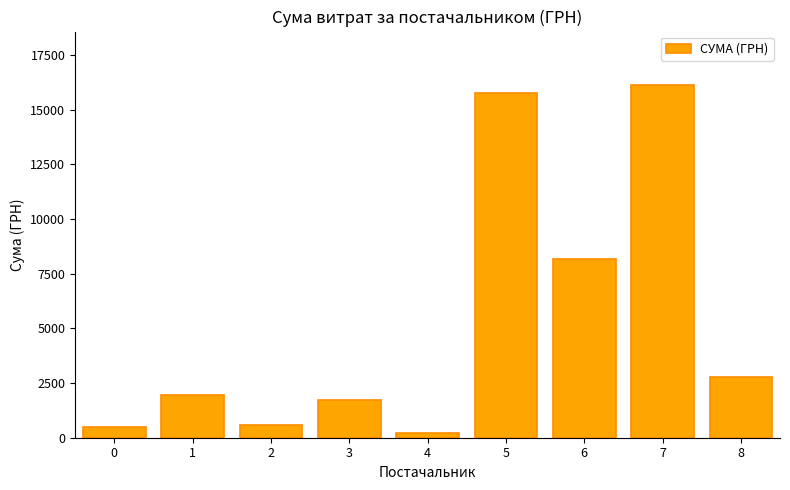

Which label corresponds to the largest value in the chart?

7